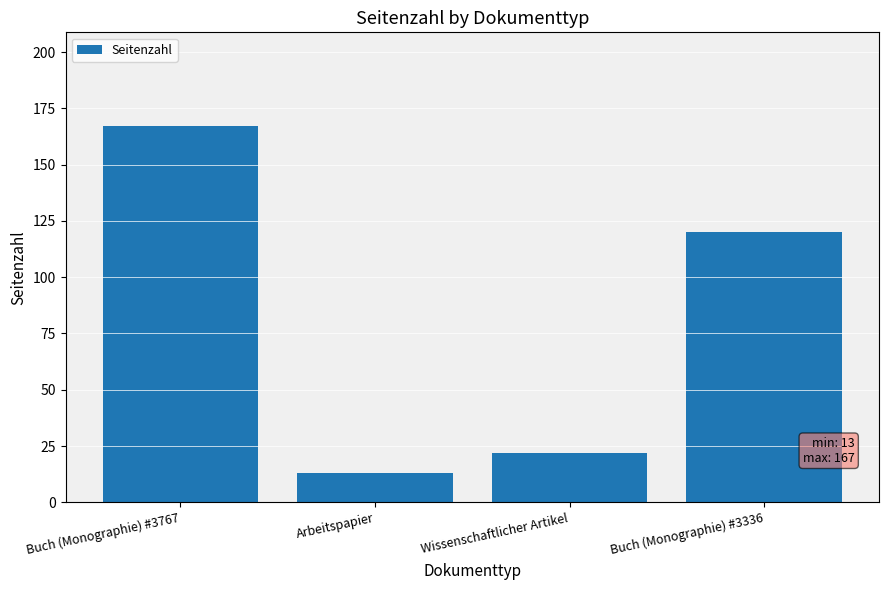

The chart shows a value of 13 at Arbeitspapier. True or false?

True